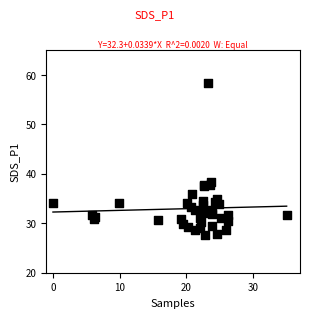

What Y value in the scatter plot is closest to 42?

38.4